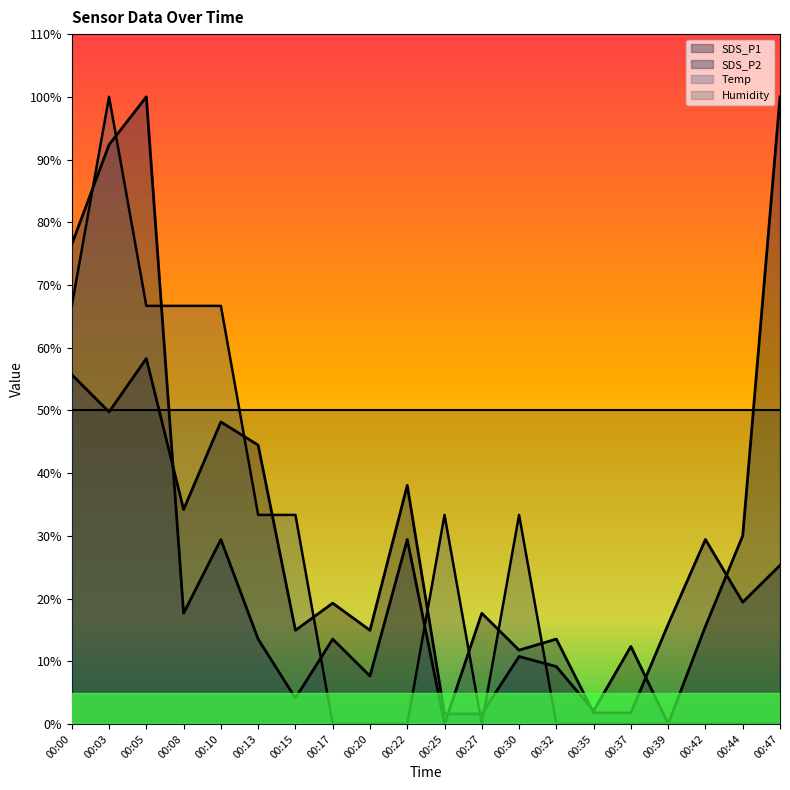

At which category is the sum across all series the highest?

00:03